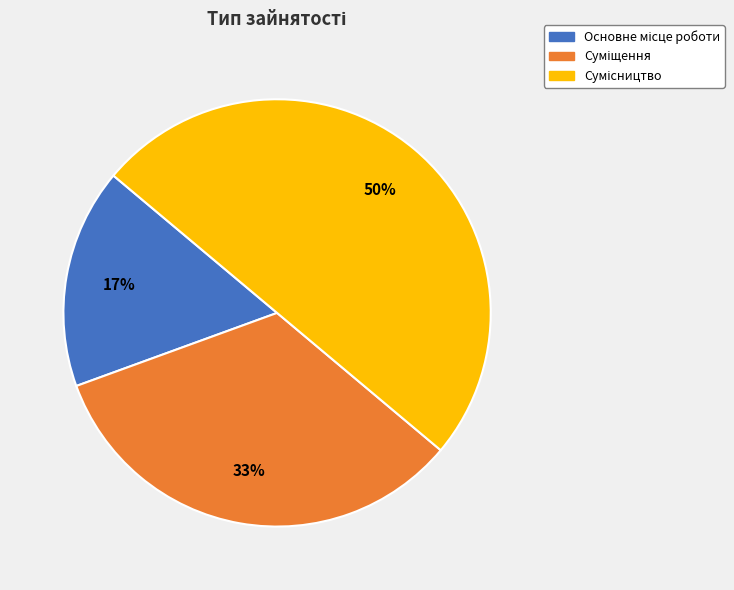

To the nearest percent, what is the difference between the largest and smallest slice percentages?

33%